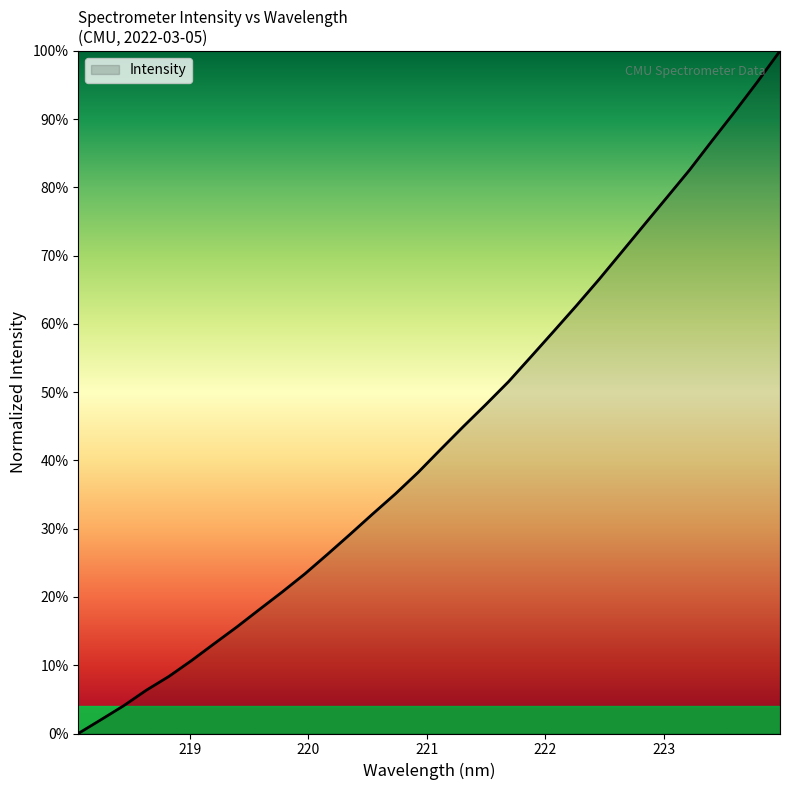

List the labels in order of value, smallest first.

218.0596, 218.2508, 218.442, 218.6332, 218.8244, 219.0156, 219.2067, 219.3979, 219.589, 219.7801, 219.9712, 220.1623, 220.3533, 220.5444, 220.7354, 220.9264, 221.1174, 221.3083, 221.4993, 221.6902, 221.8812, 222.0721, 222.263, 222.4538, 222.6447, 222.8355, 223.0264, 223.2172, 223.408, 223.5987, 223.7895, 223.9802